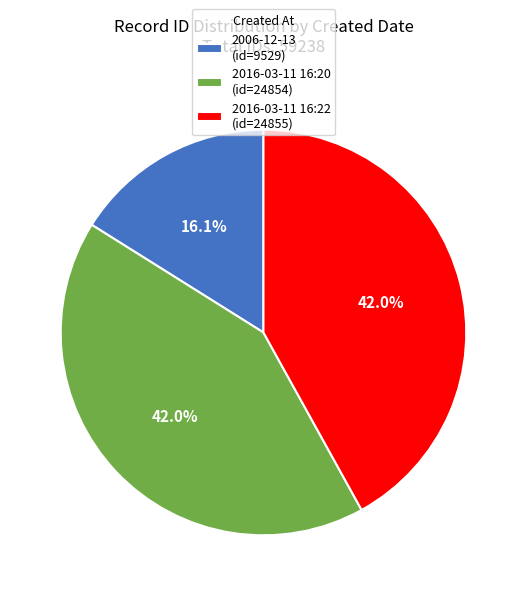

What is the total percentage of 2006-12-13 and 2016-03-11 16:20?

58.0%